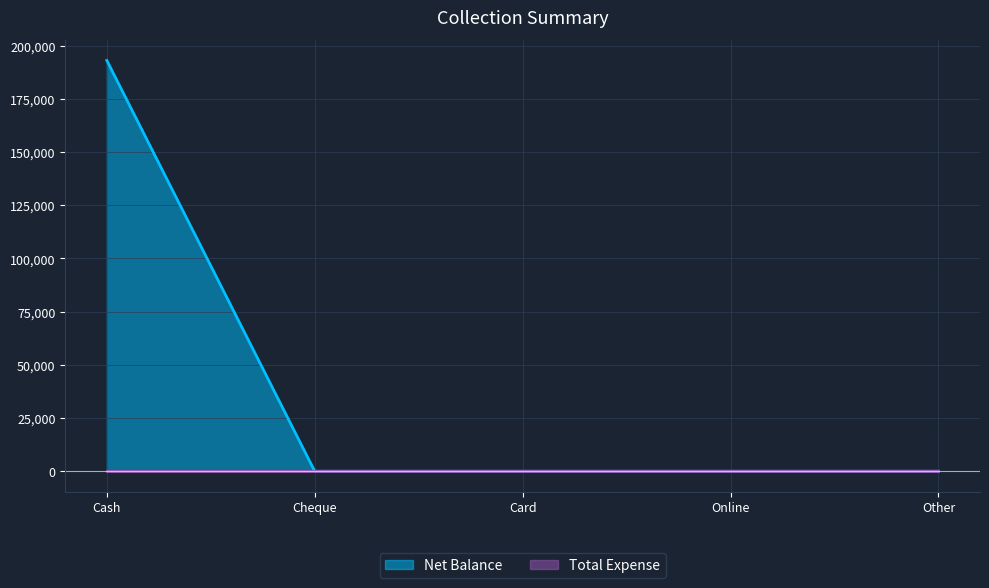

What is the greatest value displayed?

193091